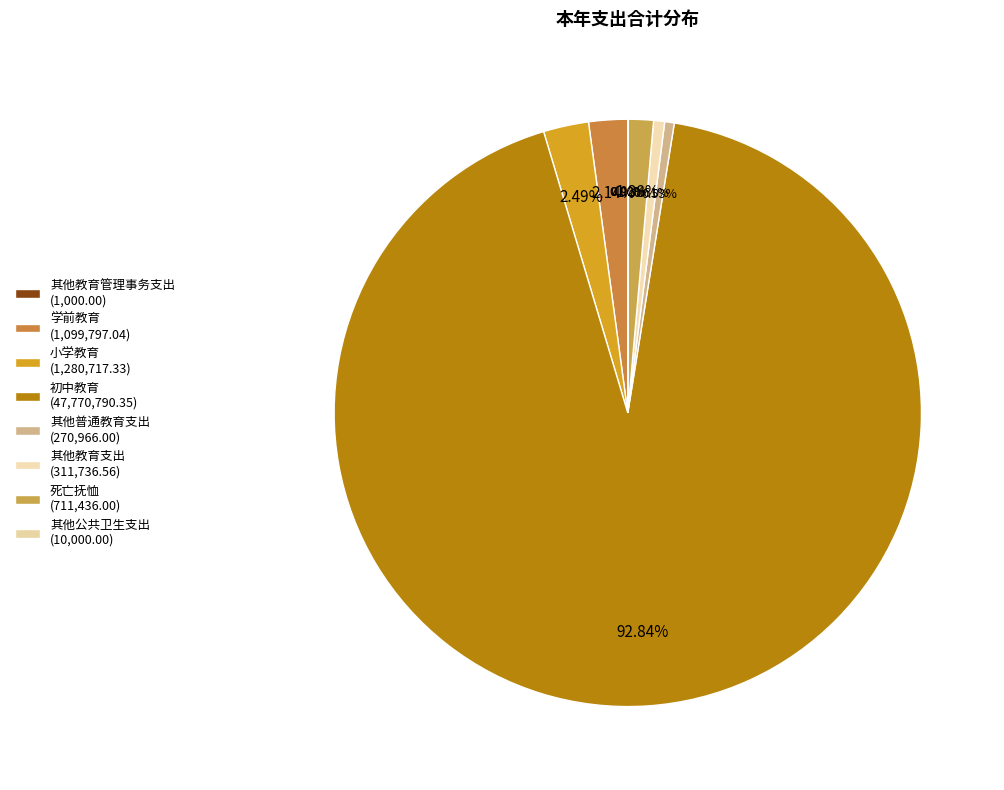

Rank the categories by value from highest to lowest.

初中教育, 小学教育, 学前教育, 死亡抚恤, 其他教育支出, 其他普通教育支出, 其他公共卫生支出, 其他教育管理事务支出